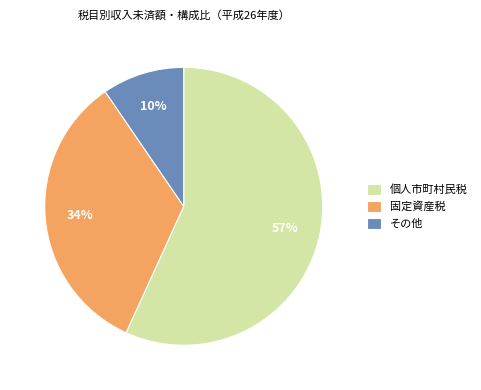

Rank the categories by value from highest to lowest.

個人市町村民税, 固定資産税, その他